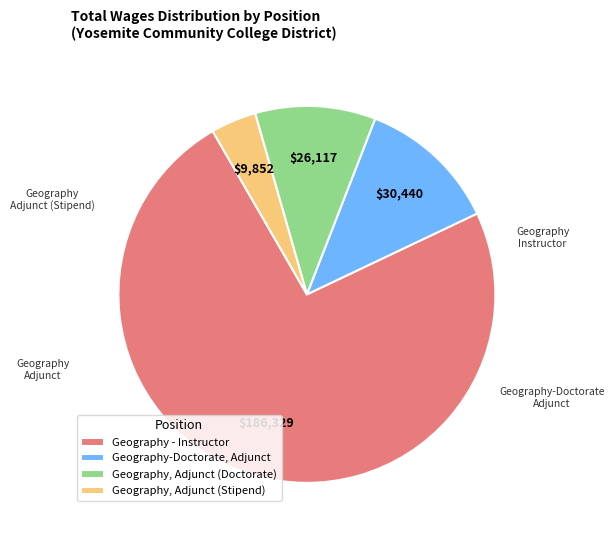

Do Geography - Instructor and Geography, Adjunct (Doctorate) together represent more than half of the pie?

Yes